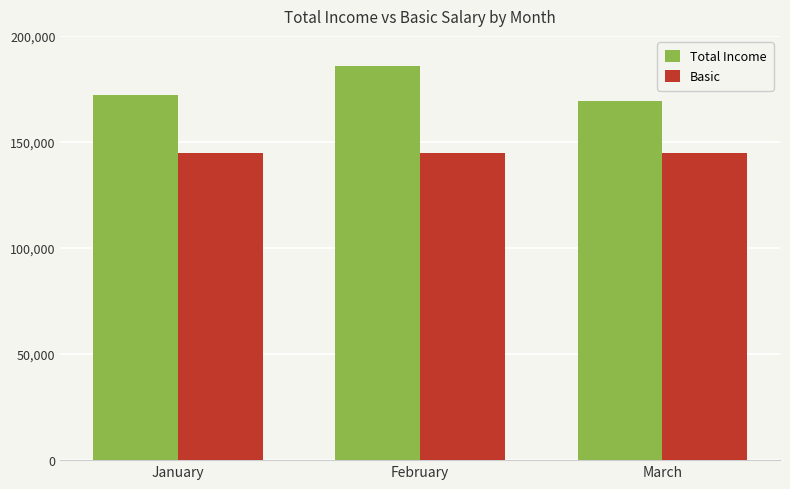

How many bars are there in each group?

2